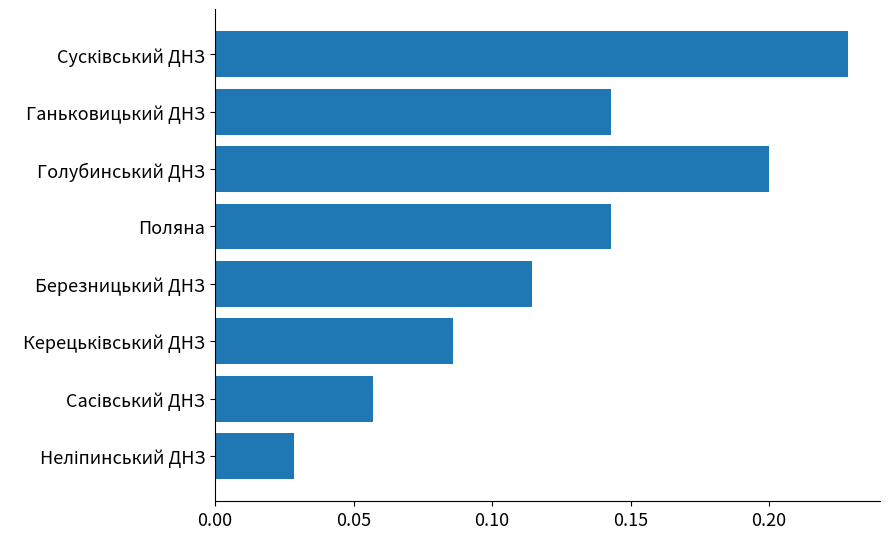

Count the values in the range 0 to 1.

8